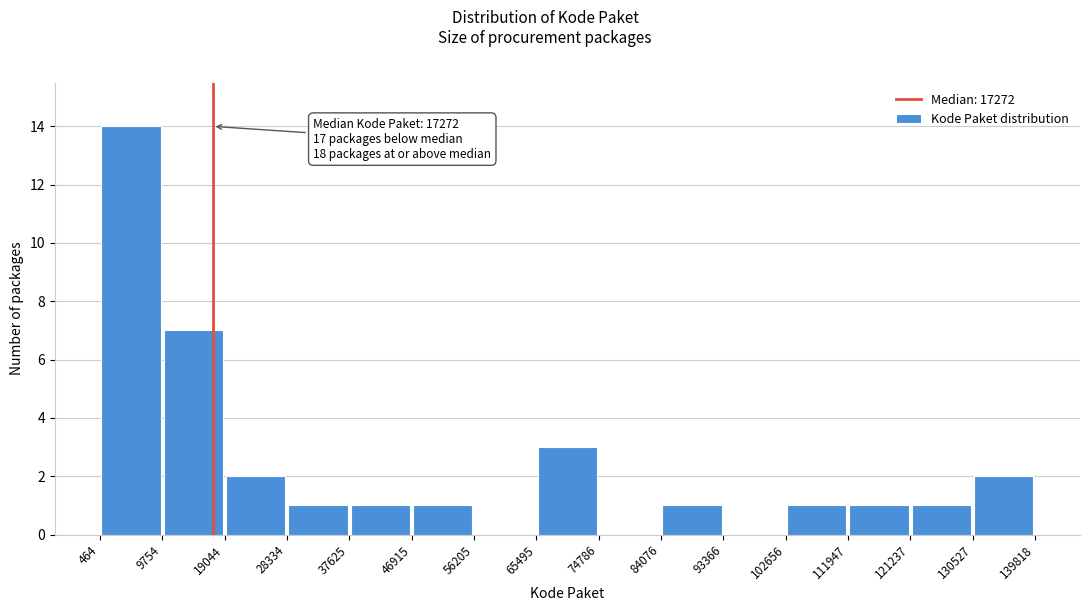

Which range on the x-axis has the tallest bar?

464 to 9754